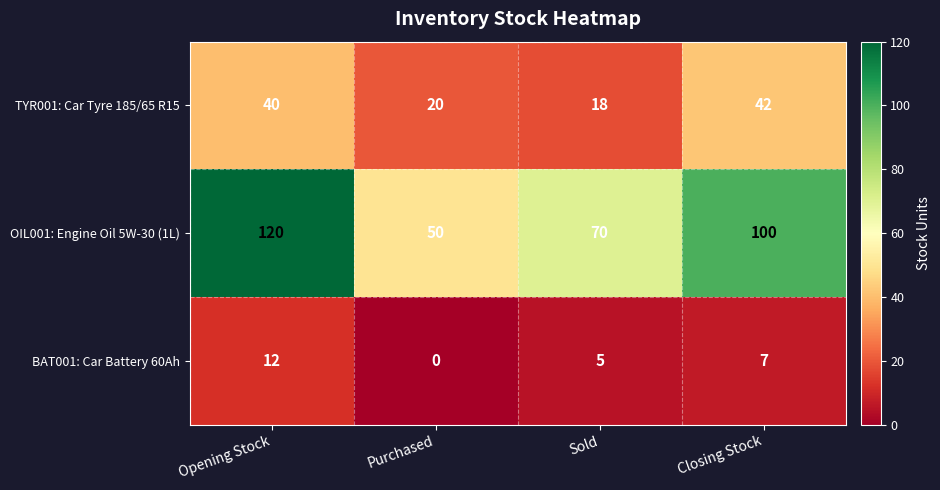

Which series has the largest range (max minus min)?

OIL001: Engine Oil 5W-30 (1L)